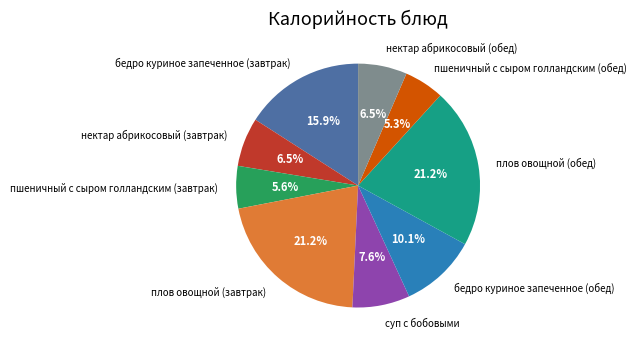

Which has a higher value, пшеничный с сыром голландским (обед) or бедро куриное запеченное (завтрак)?

бедро куриное запеченное (завтрак)